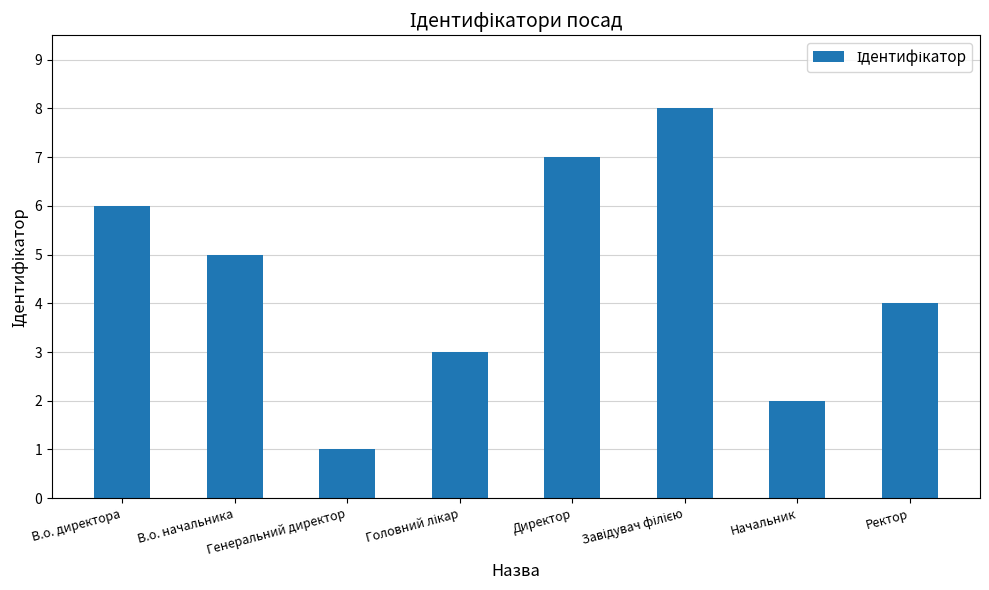

True or false: the data shows 3 at Начальник.

False